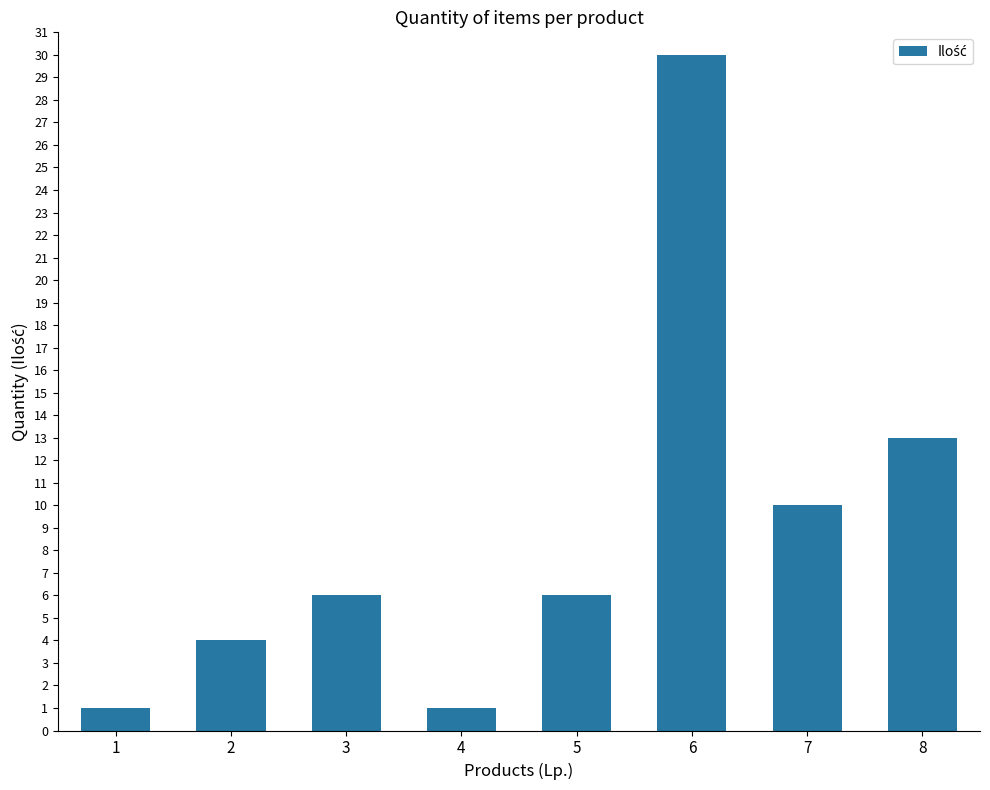

What is the difference between the second highest and second lowest values?

12